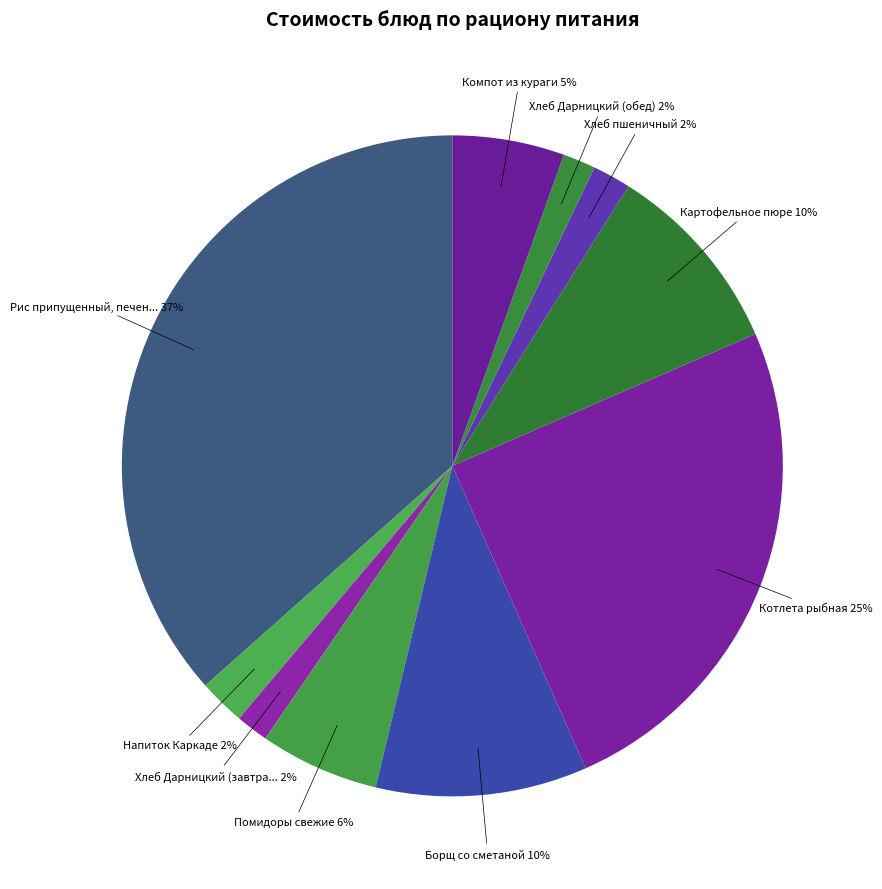

What is the smallest slice in the pie chart?

Хлеб Дарницкий (завтрак)